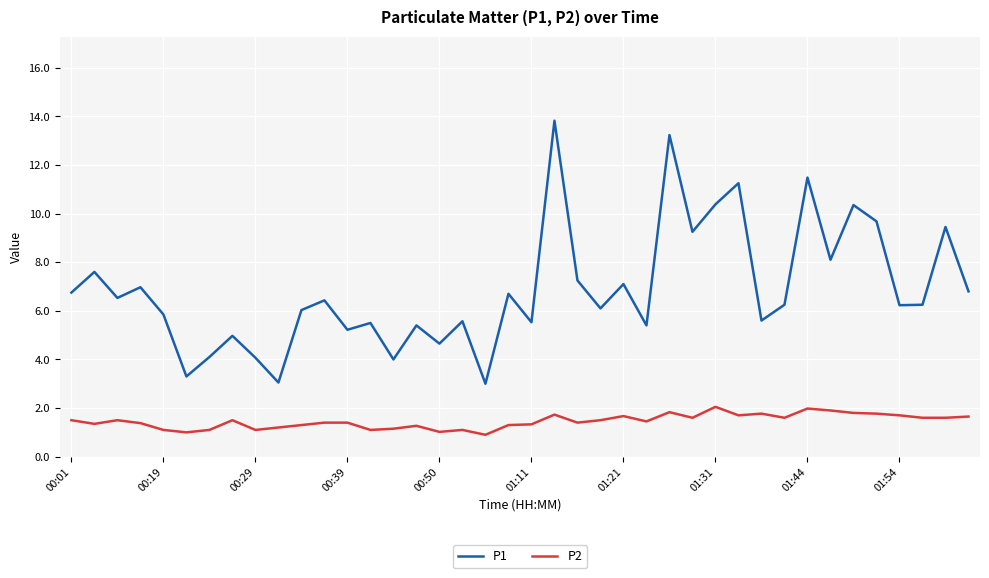

List the series in order of their peak value, lowest first.

P2, P1